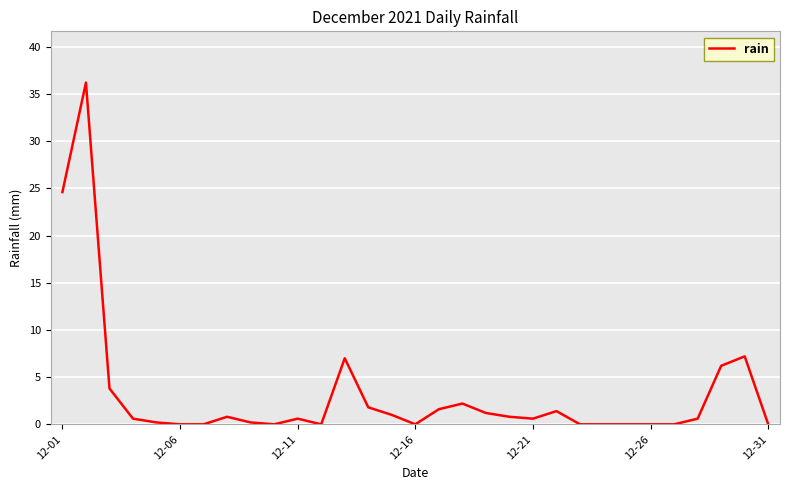

What is the difference between the maximum and minimum values?

36.2